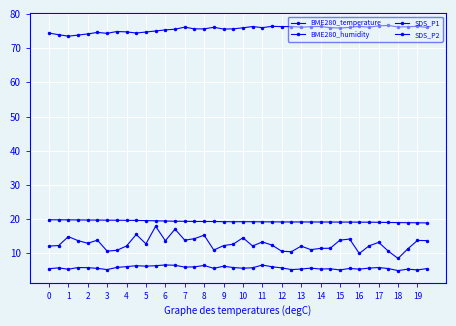

What is the value of the SDS_P2 point at the 34th from the left?

5.7